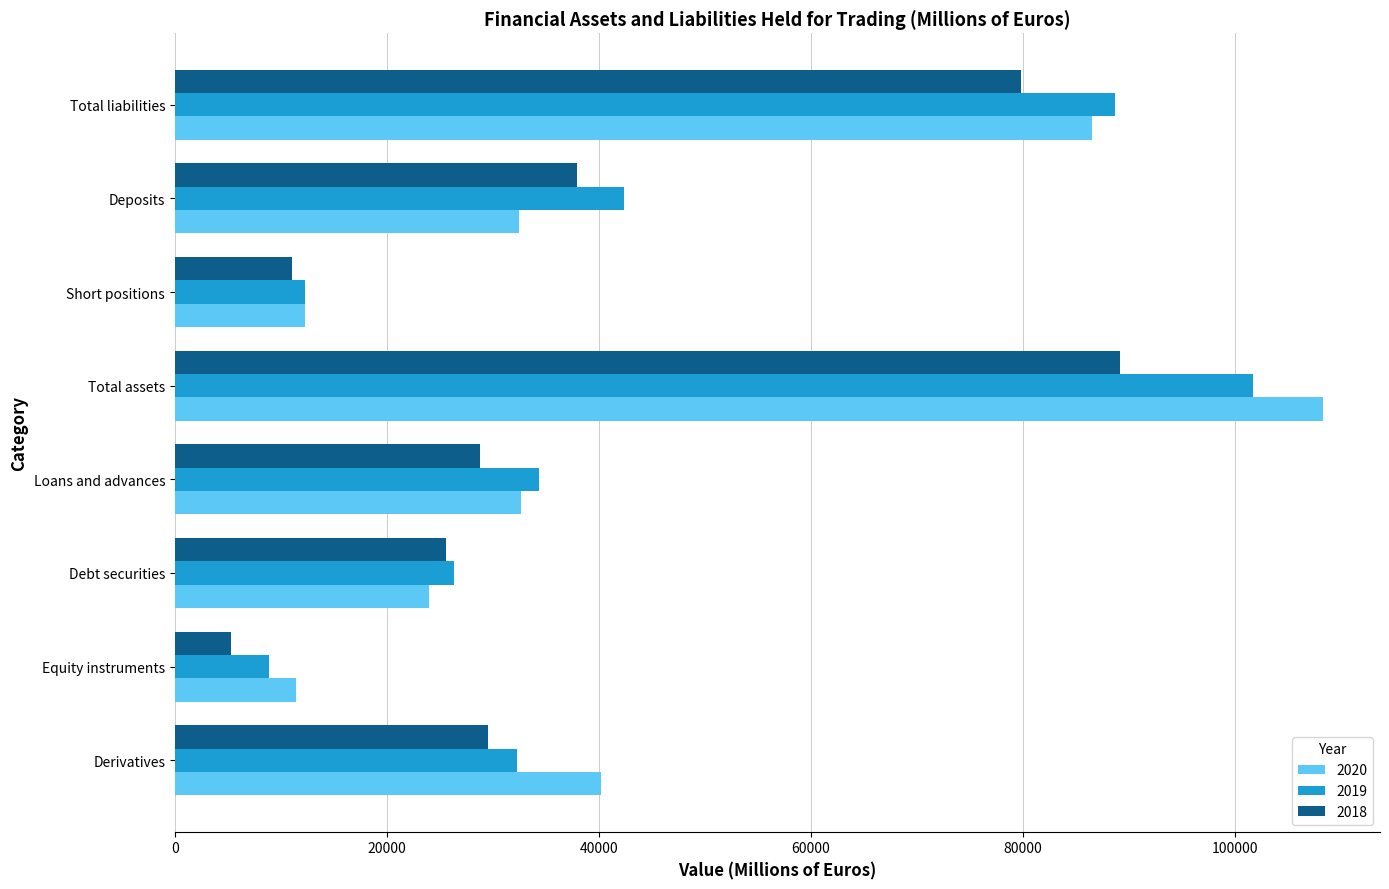

Read the 2019 value at Debt securities, to the nearest 10.

26310